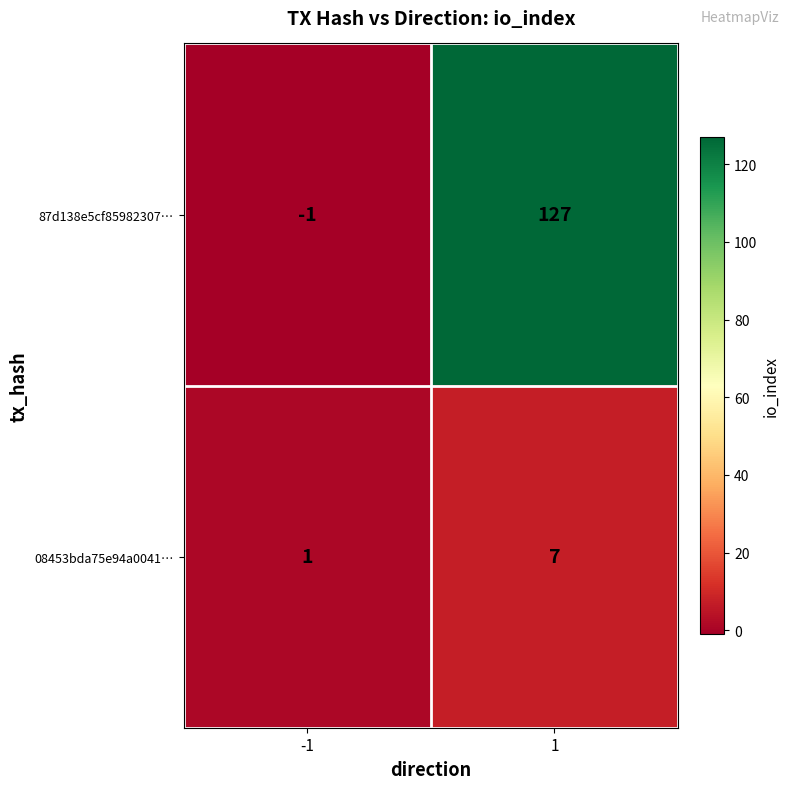

Reading right to left, extract all data points from this chart.

87d138e5cf85982307…: 127	-1
08453bda75e94a0041…: 7	1